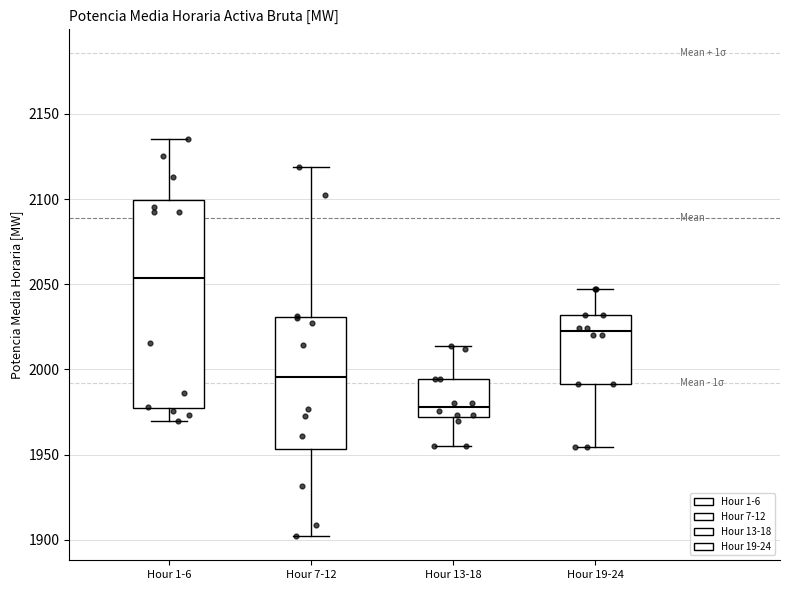

Where does the lower whisker of the box for Hour 7-12 end on the y-axis? The values are not printed on the chart, so give them approximately, as read against the axis.

1900